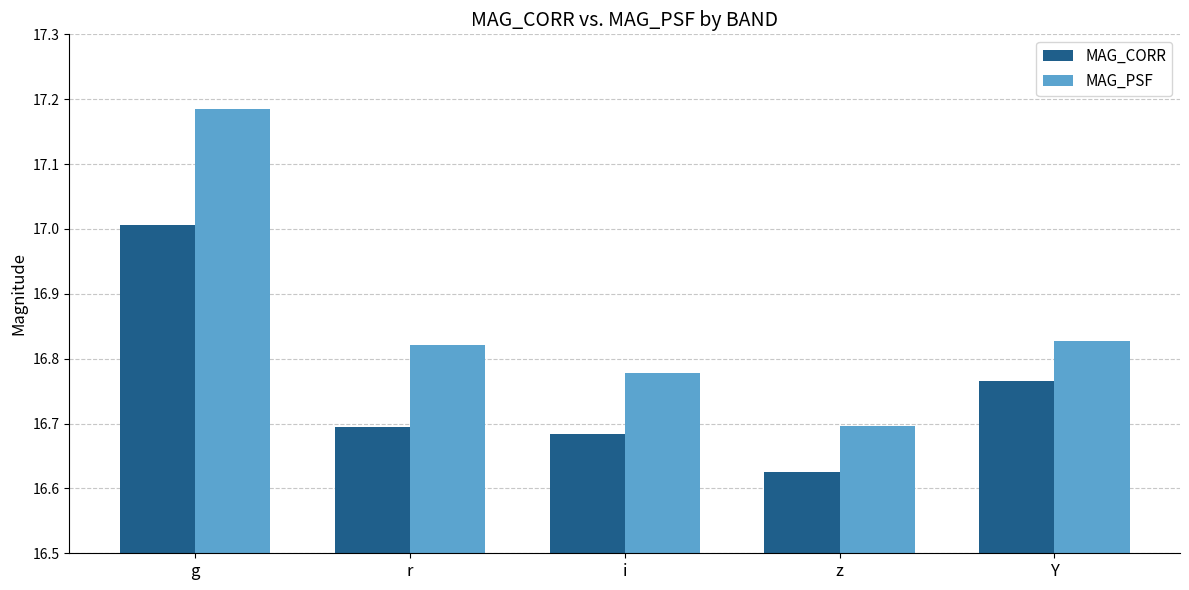

What is the difference between the maximum and minimum values in the MAG_CORR series?

0.4